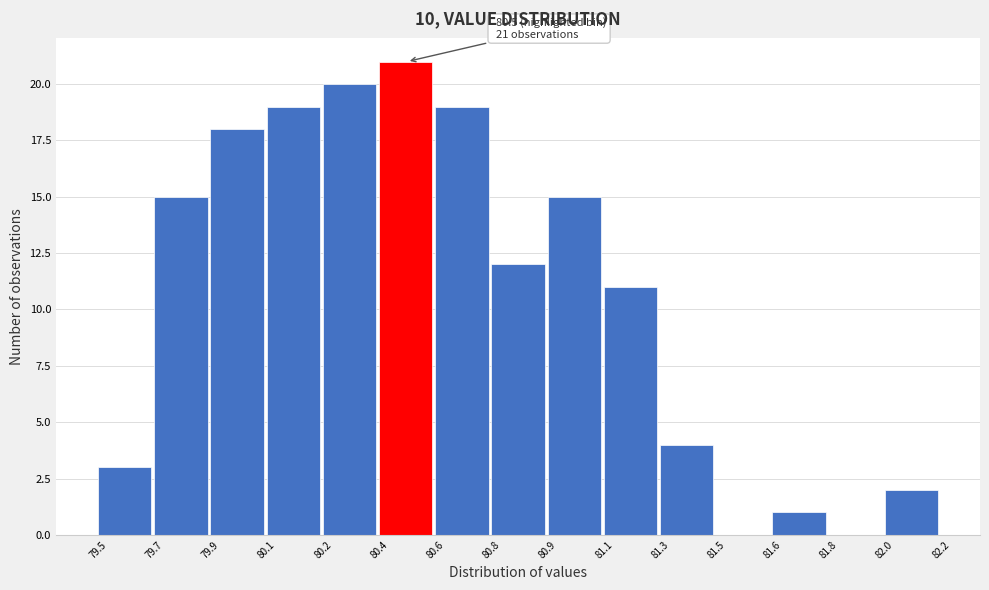

Reading right to left, list all the values displayed in this chart.

82.0=2	81.8=0	81.6=1	81.5=0	81.3=4	81.1=11	80.9=15	80.8=12	80.6=19	80.4=21	80.2=20	80.1=19	79.9=18	79.7=15	79.5=3